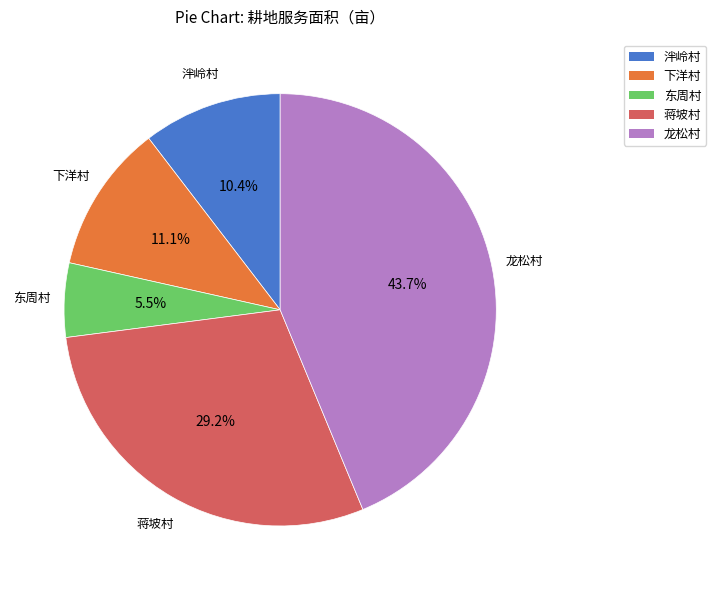

Does any single category account for the majority?

No